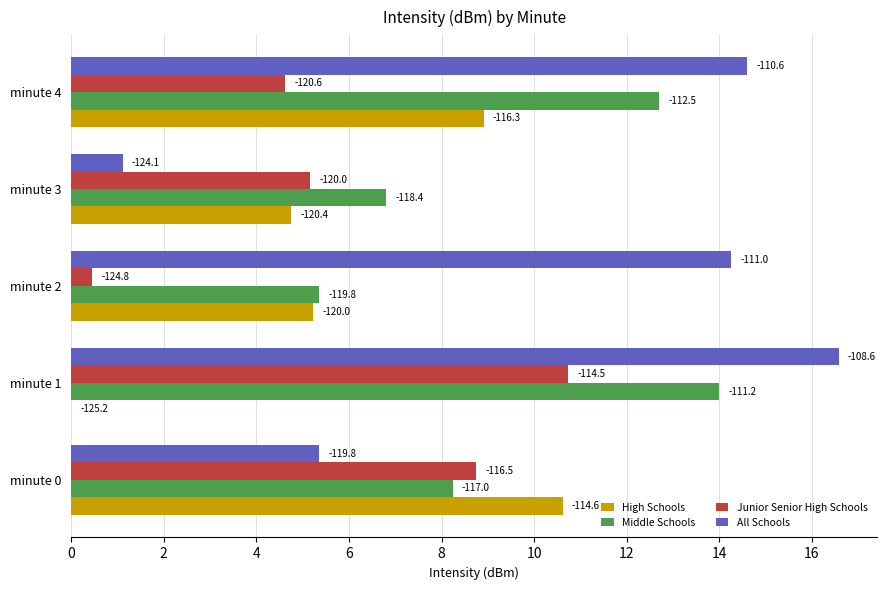

Reading left to right, what are all the values shown in this chart?

High Schools: 10.6	0.0	5.2	4.8	8.9
Middle Schools: 8.2	14.0	5.4	6.8	12.7
Junior Senior High Schools: 8.7	10.7	0.4	5.2	4.6
All Schools: 5.4	16.6	14.3	1.1	14.6